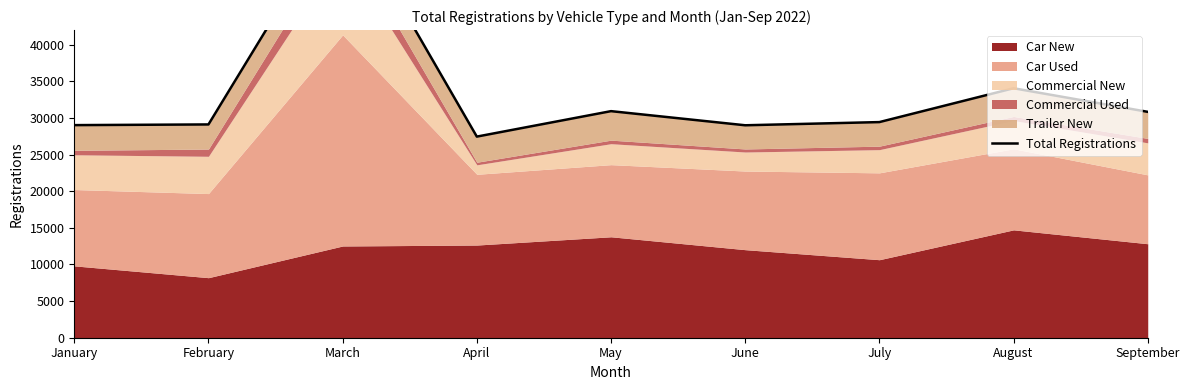

Is it true that the value at March is 59165?

True